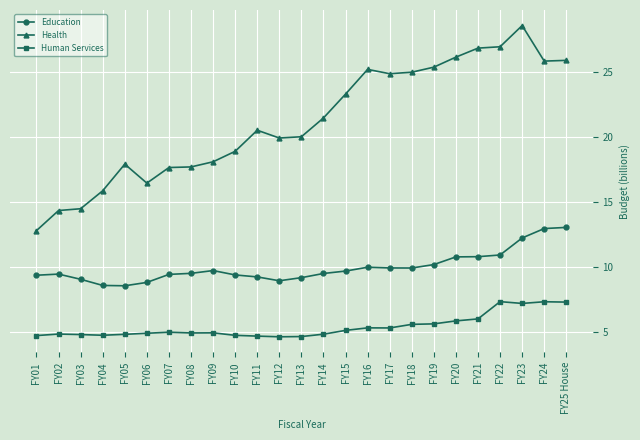

True or false: Human Services and Health intersect in this chart.

False